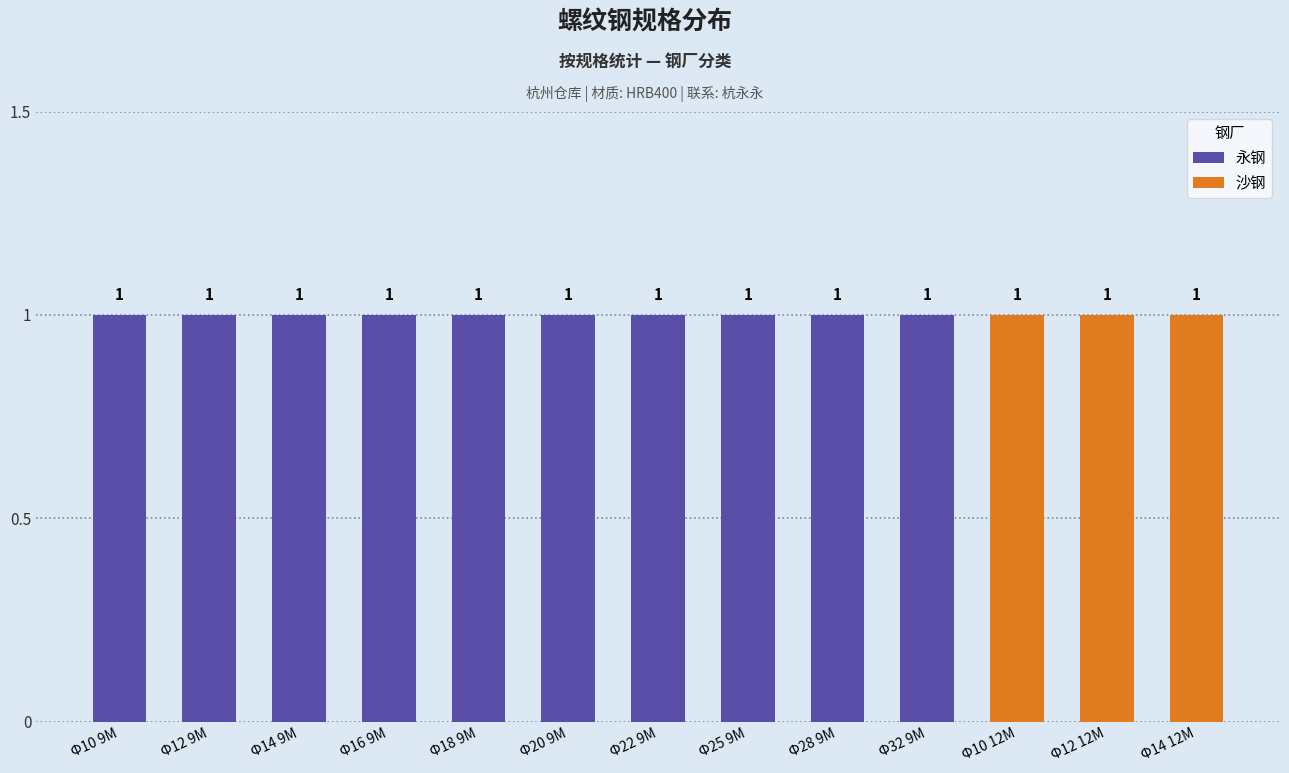

What is the sum of the 沙钢 values at Φ22 9M and Φ10 12M?

1